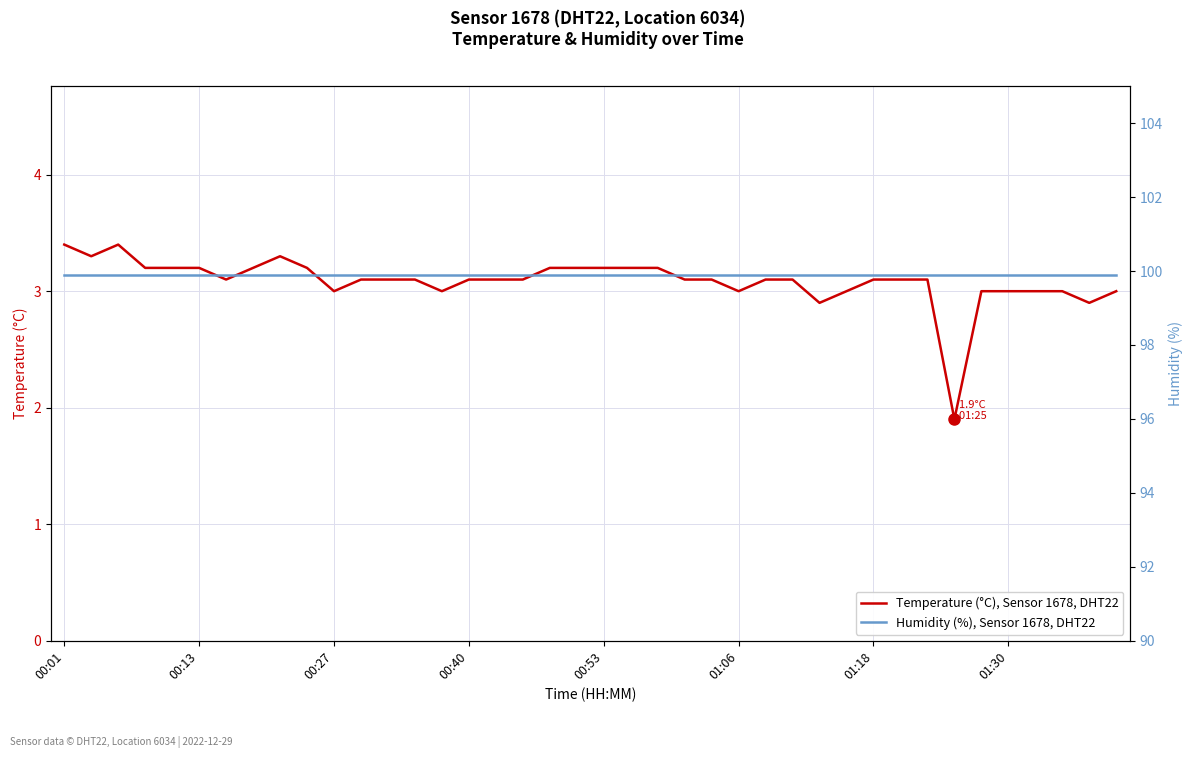

The Temperature (°C), Sensor 1678, DHT22 series shows 3.0 at 01:30. True or false?

True